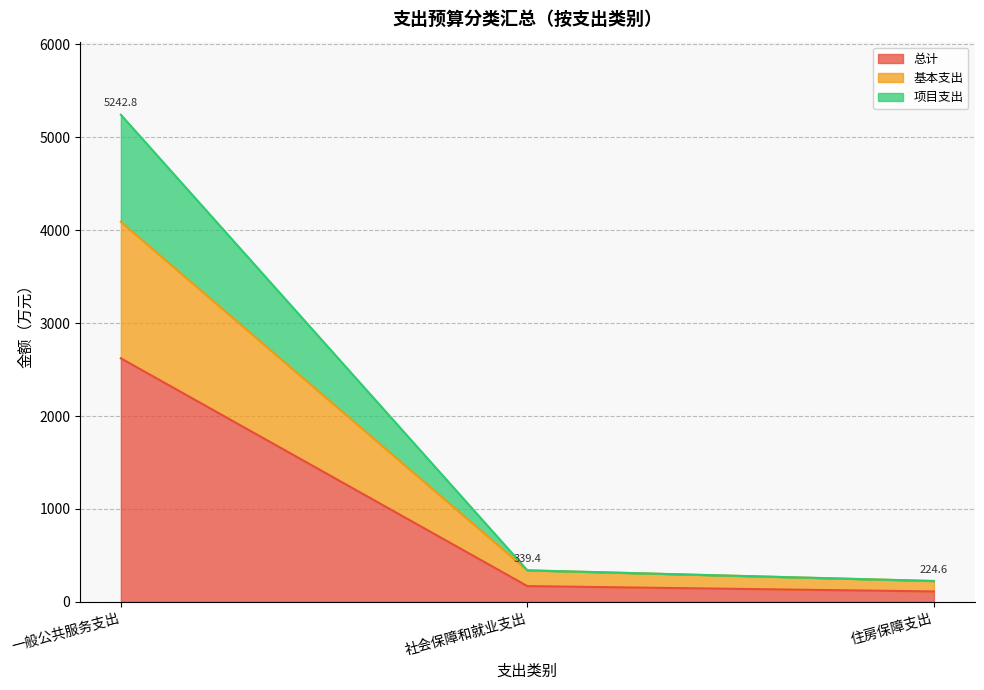

What are all the series names shown in the legend?

总计, 基本支出, 项目支出